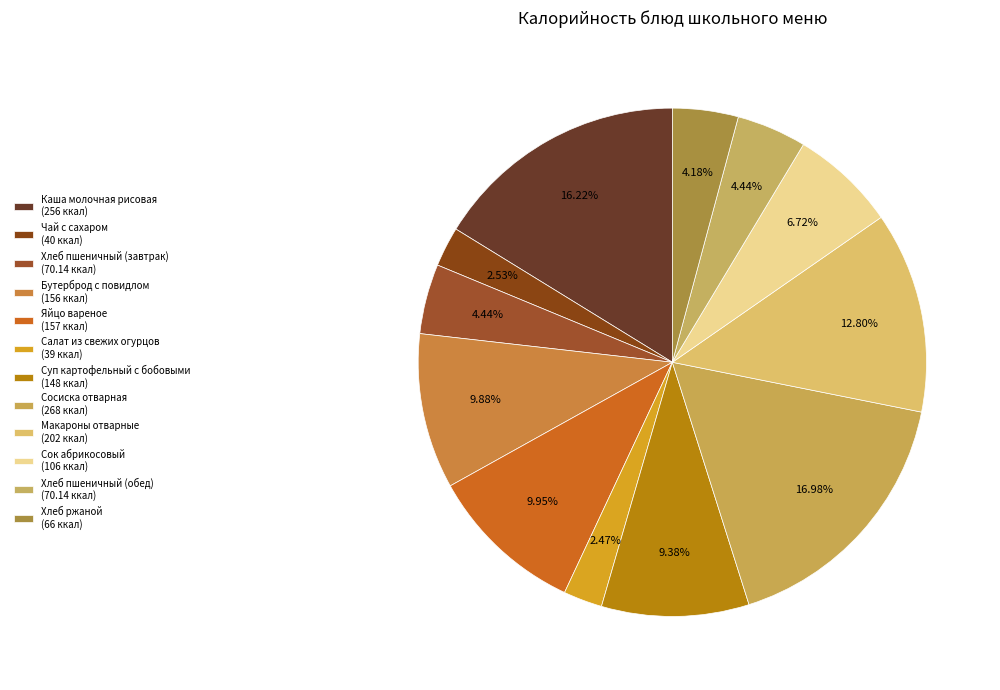

To the nearest percent, what portion does Яйцо вареное represent?

10%